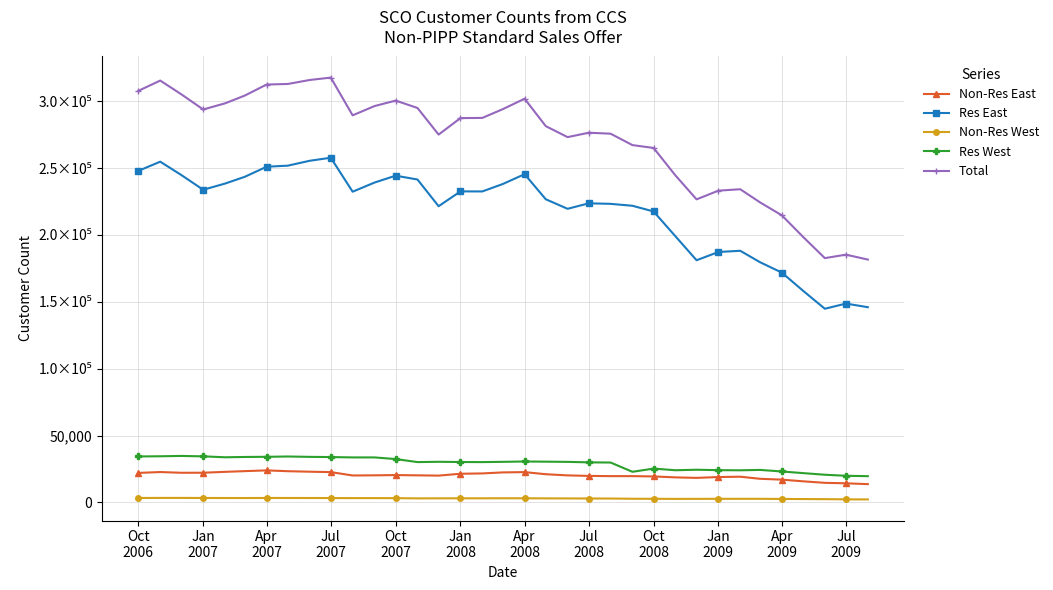

True or false: Non-Res West and Total cross at least once.

False